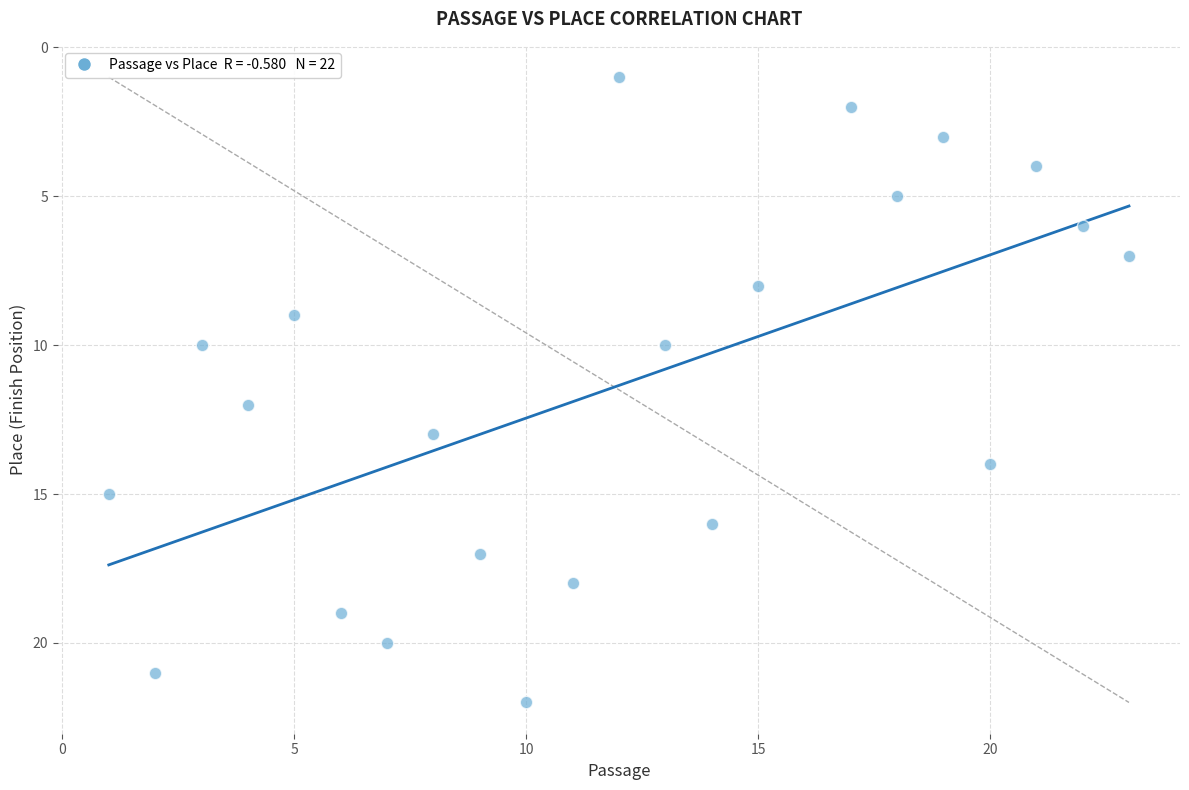

What is the range of X values (max minus min)?

22